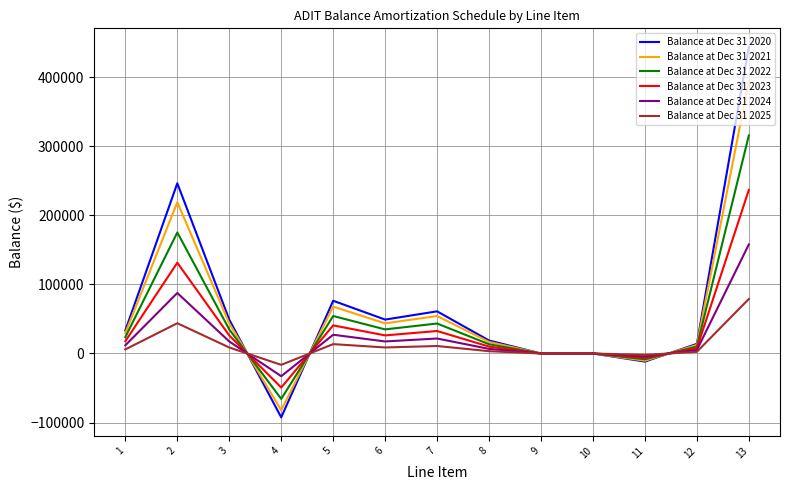

Which series has the largest total across all categories?

Balance at Dec 31 2020